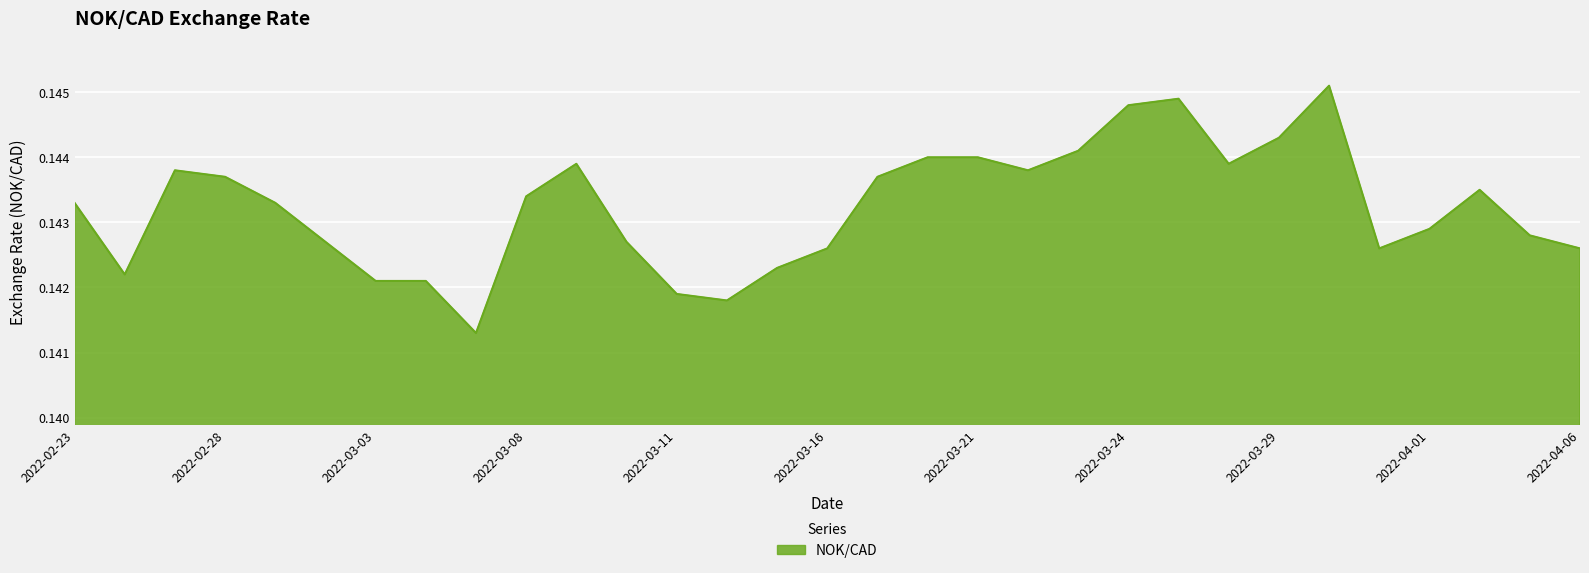

Does the chart have visible grid lines?

Yes